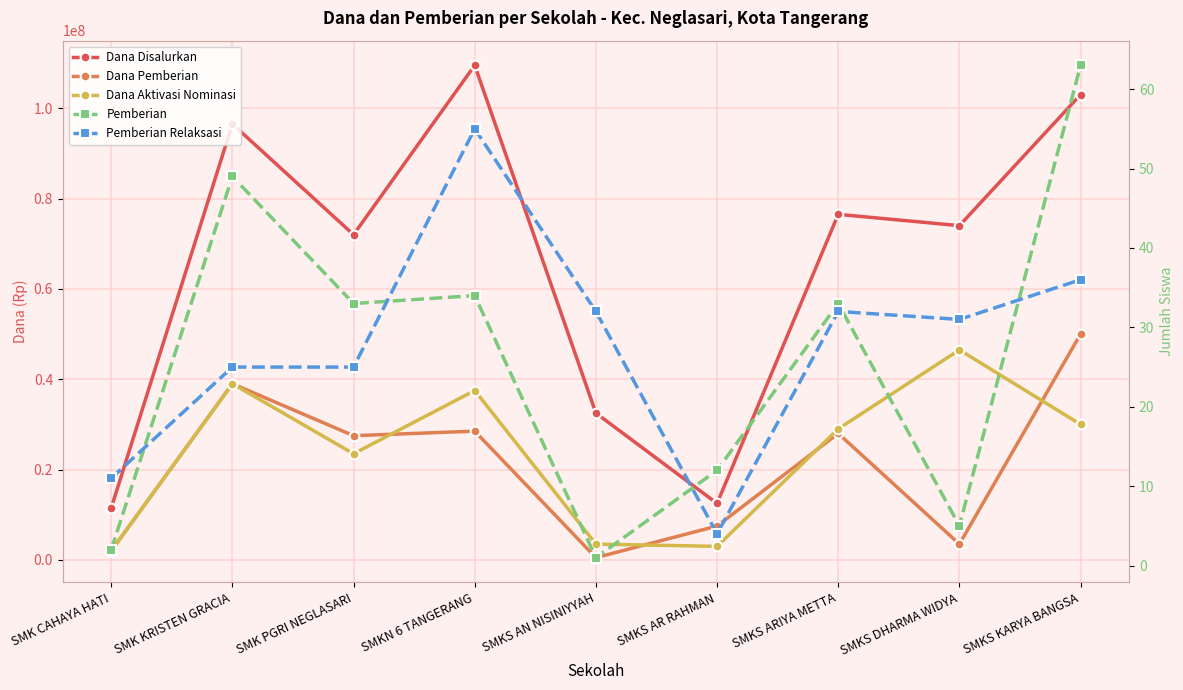

What is the total value across all series at SMK KRISTEN GRACIA?

174500074